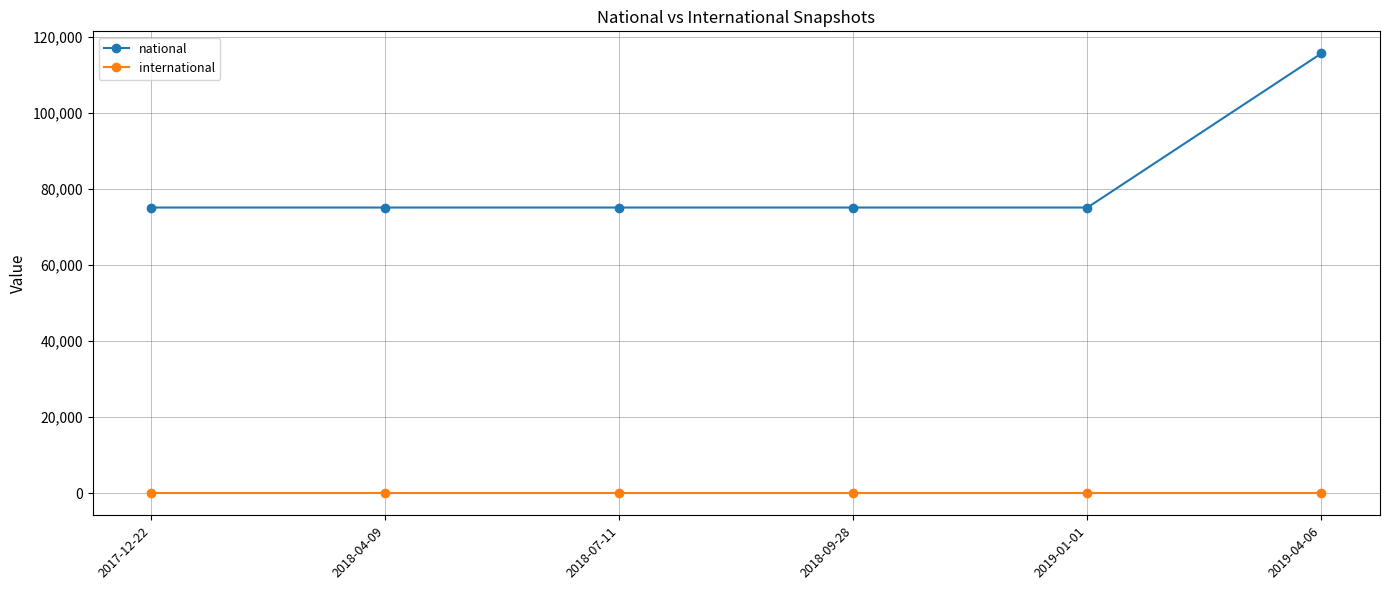

How many lines are shown in the chart?

2